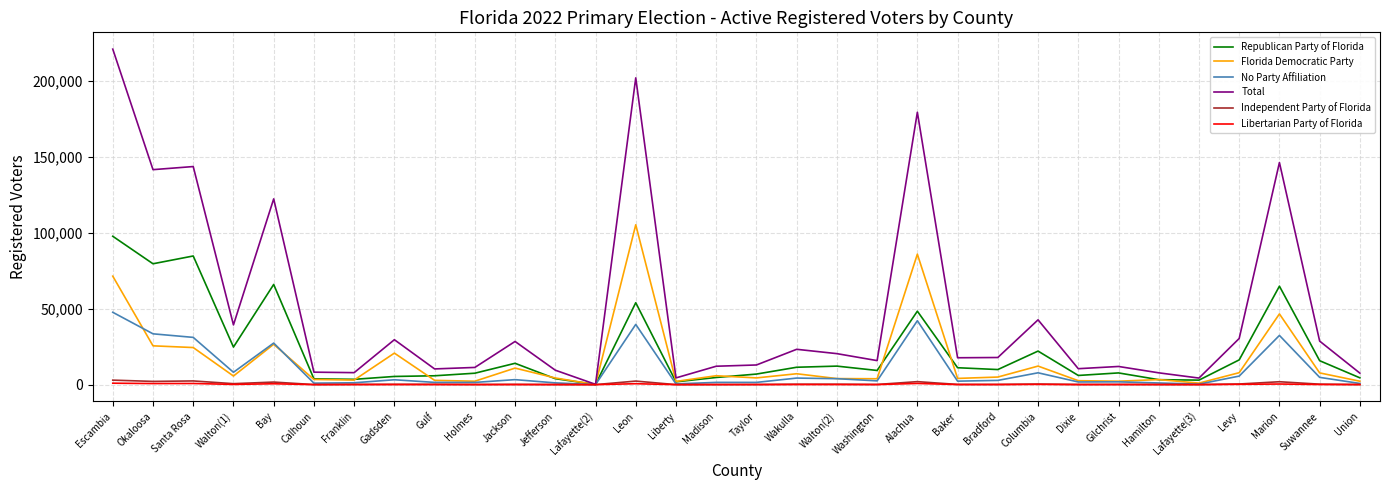

What are all the series names shown in the legend?

Republican Party of Florida, Florida Democratic Party, No Party Affiliation, Total, Independent Party of Florida, Libertarian Party of Florida